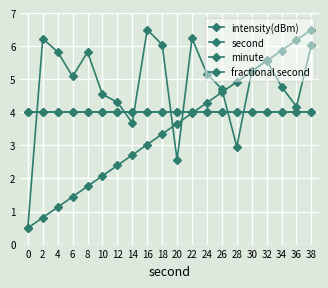

Rank the categories by minute value from highest to lowest.

0, 2, 4, 6, 8, 10, 12, 14, 16, 18, 20, 22, 24, 26, 28, 30, 32, 34, 36, 38